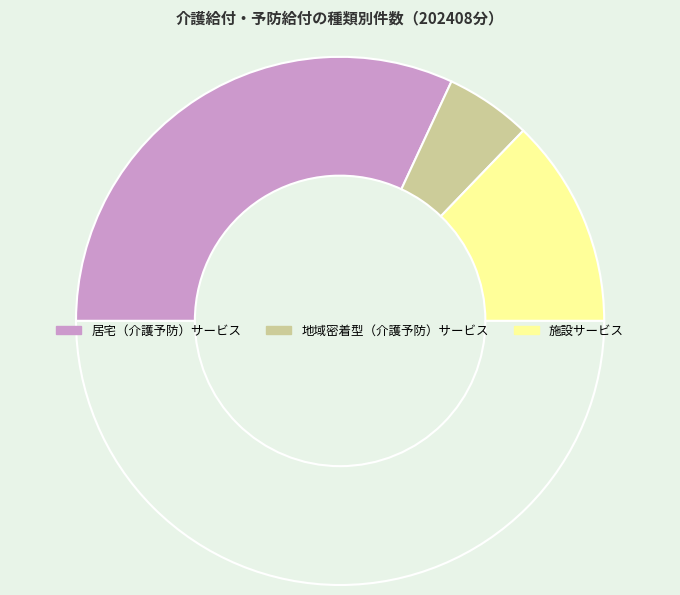

Count the number of slices in the pie.

4